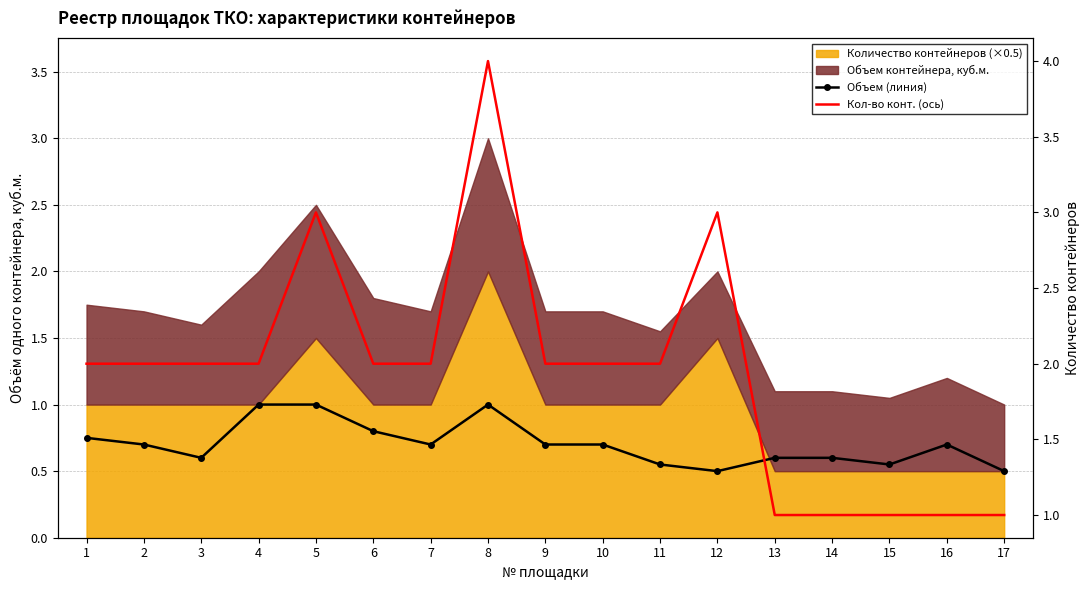

At which category does Объем (линия) reach its first local valley?

3